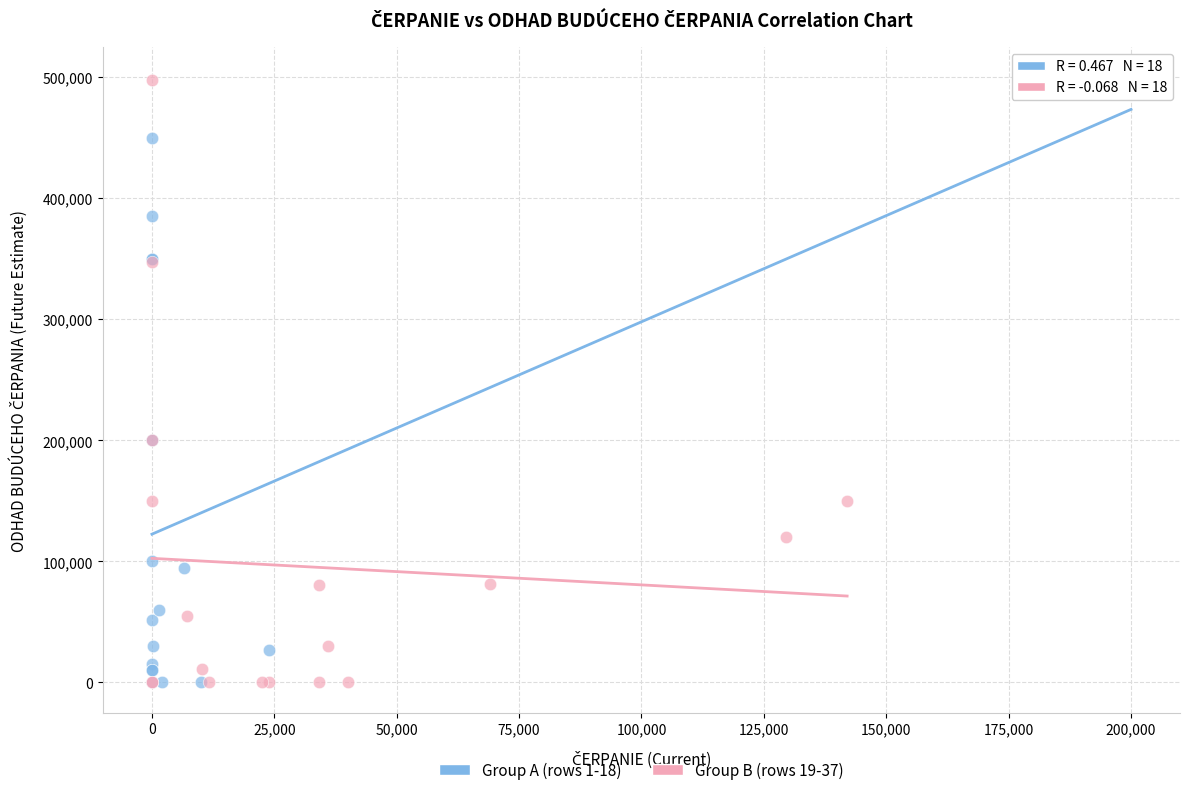

What are all the series names shown in the legend?

Group A (rows 1-18), Group B (rows 19-37)